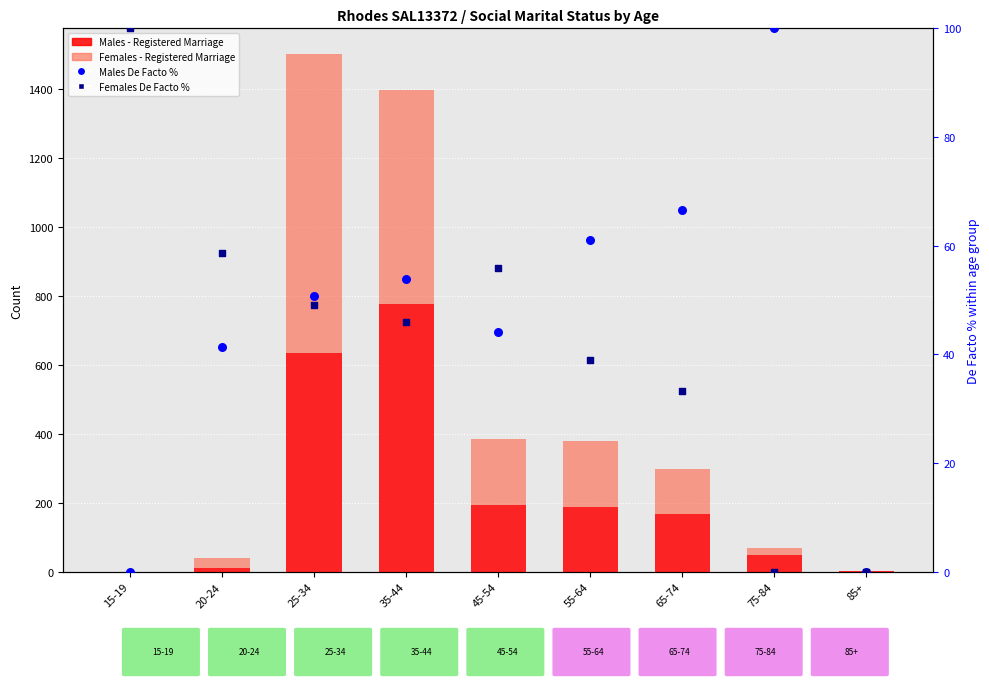

Which series has the widest spread of Y values?

Females - Registered Marriage